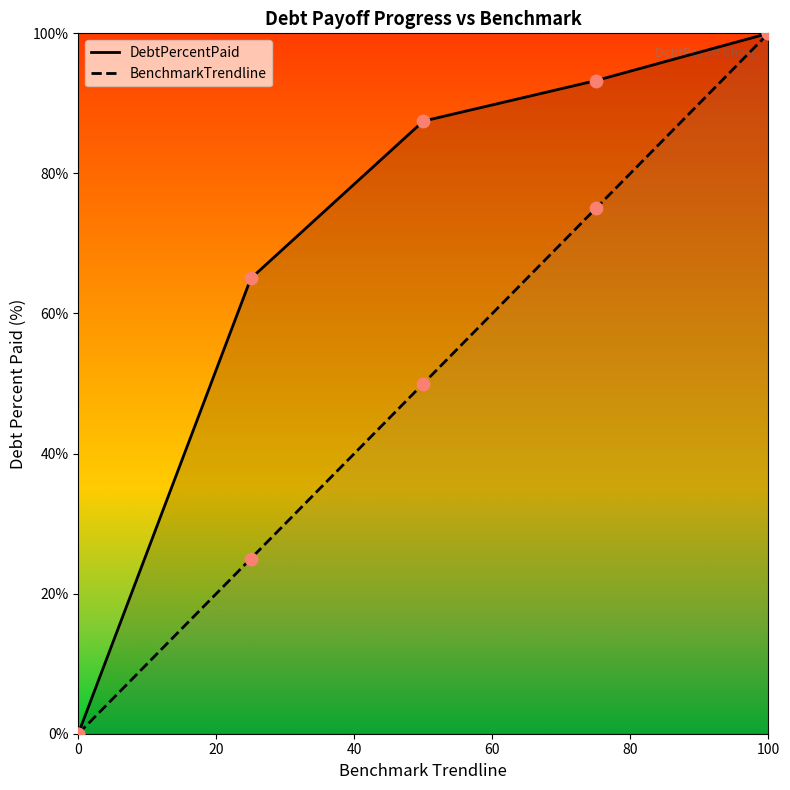

Which series has the largest total across all categories?

DebtPercentPaid